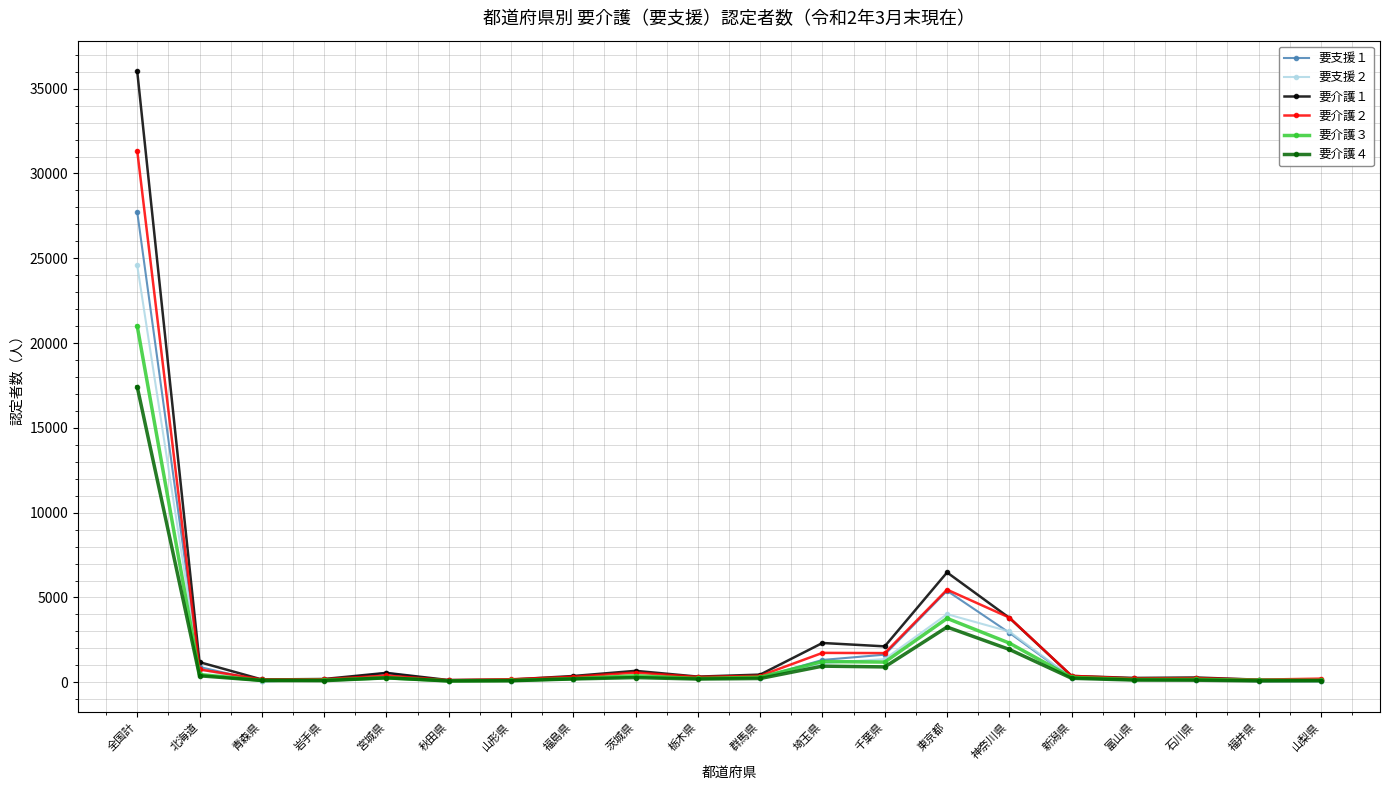

At which category is the sum across all series the highest?

全国計